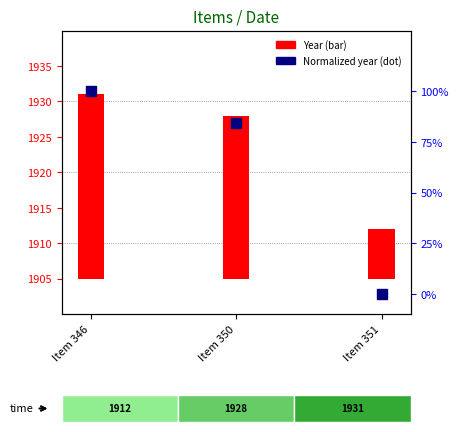

Which series has the largest Y range (max minus min)?

Year (bar)